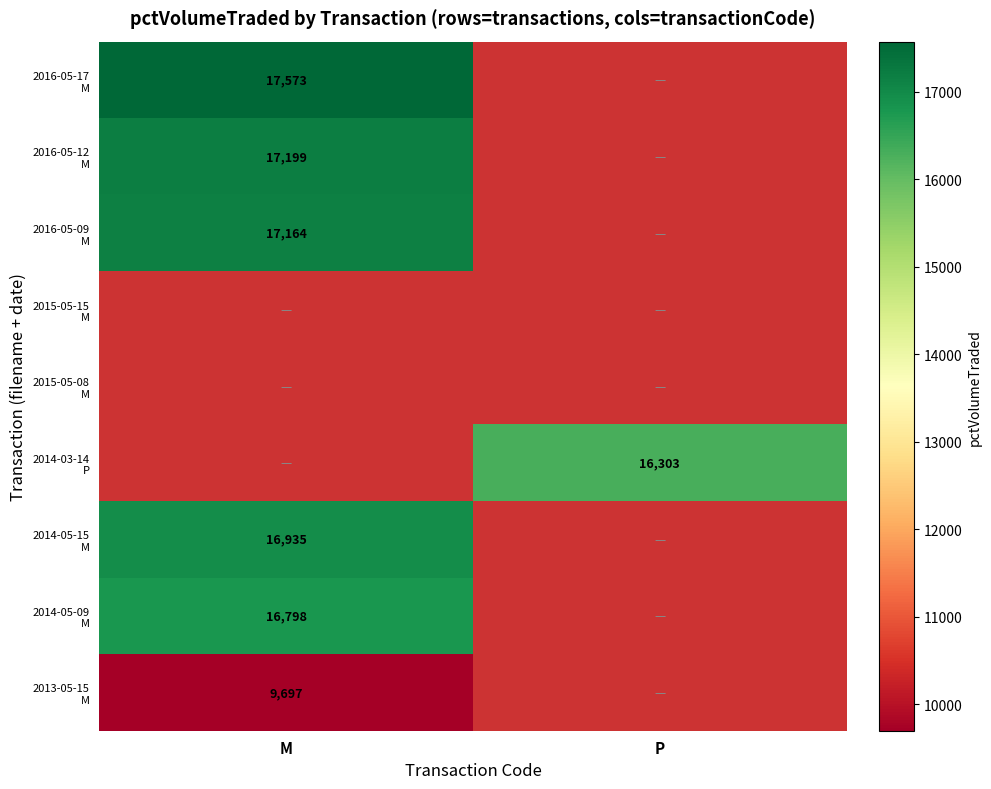

At which label does 2013-05-15 M reach its peak?

M